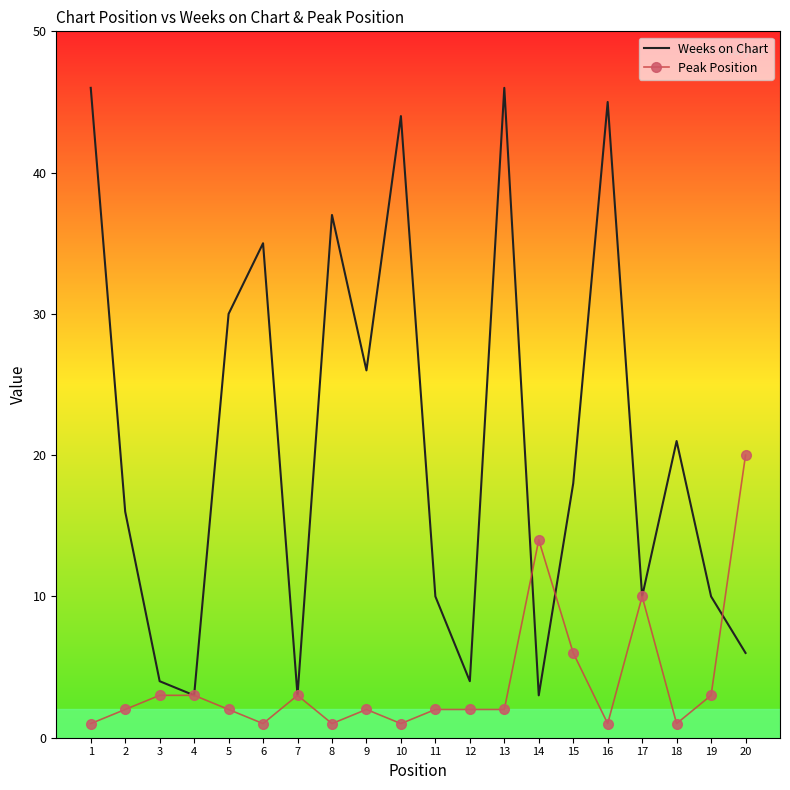

How many interior local valleys does the Weeks on Chart series have?

6